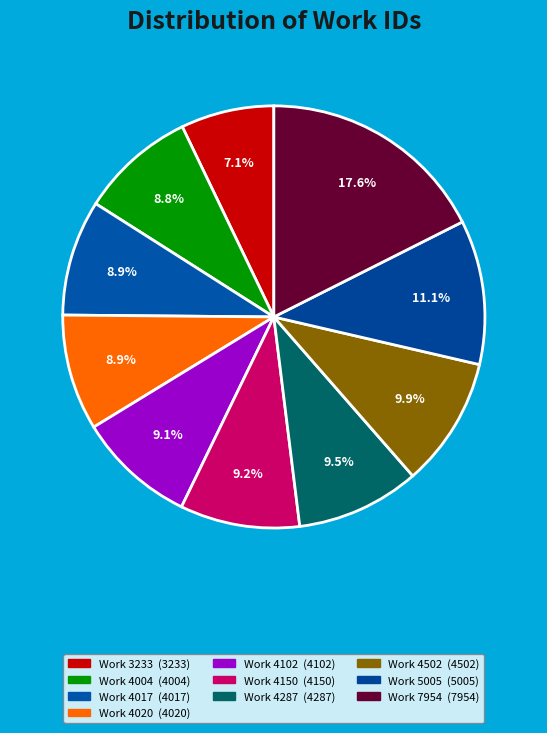

What percentage is the Work 4020 slice, to the nearest percent?

9%